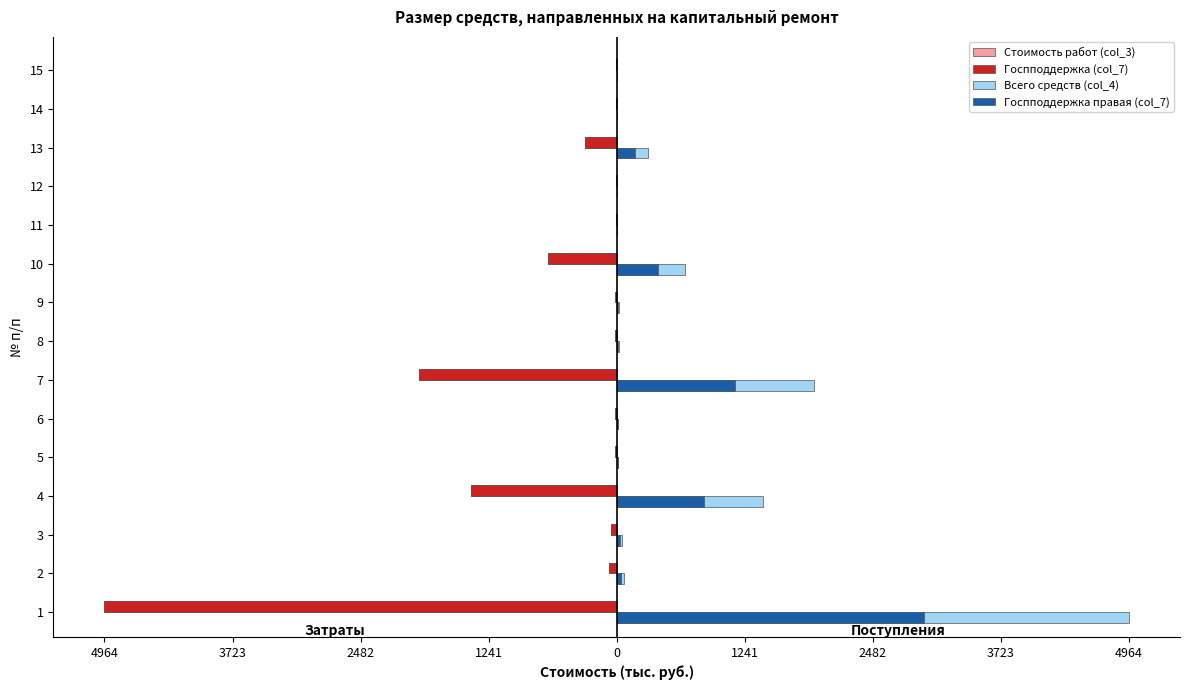

What are all the series names shown in the legend?

Стоимость работ (col_3), Госпподдержка (col_7), Всего средств (col_4), Госпподдержка правая (col_7)